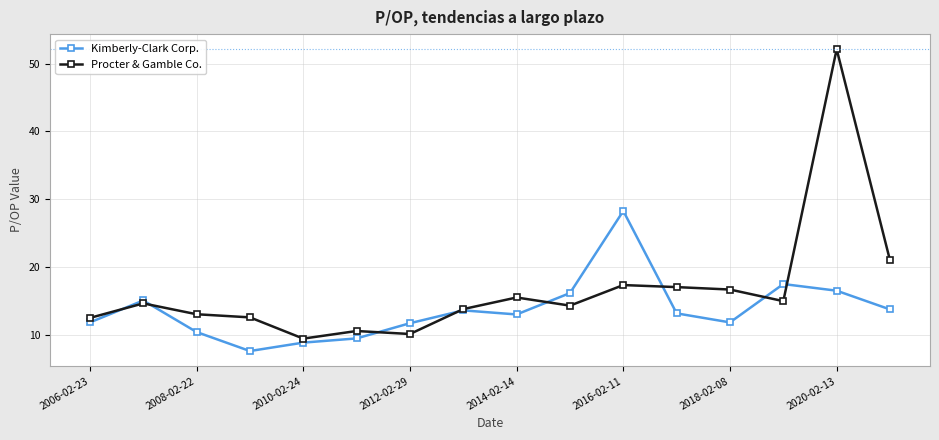

What is the minimum value shown in the chart?

7.7